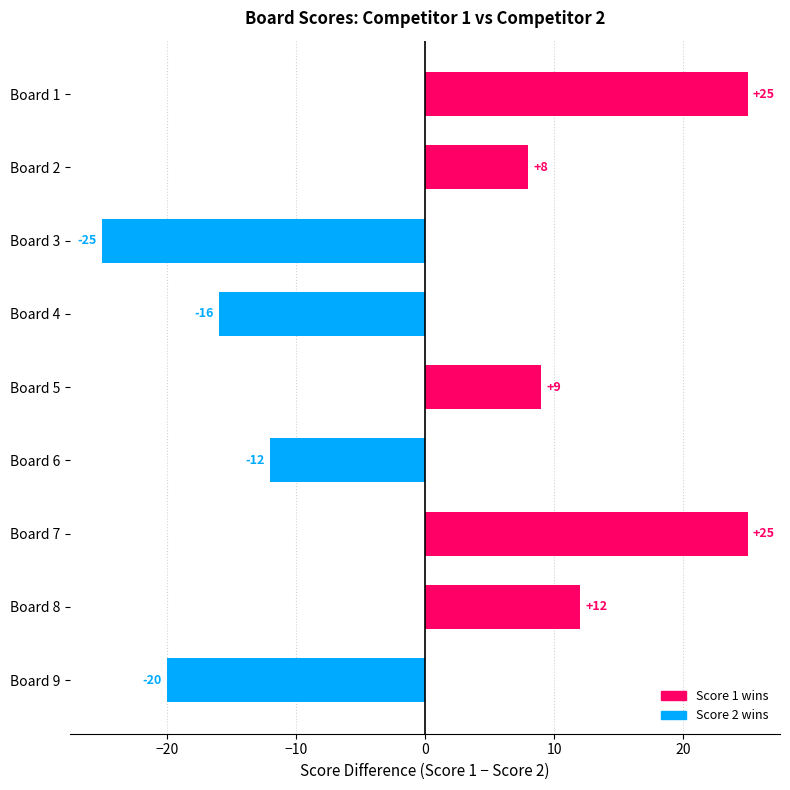

The value at Board 1 is 7. True or false?

False